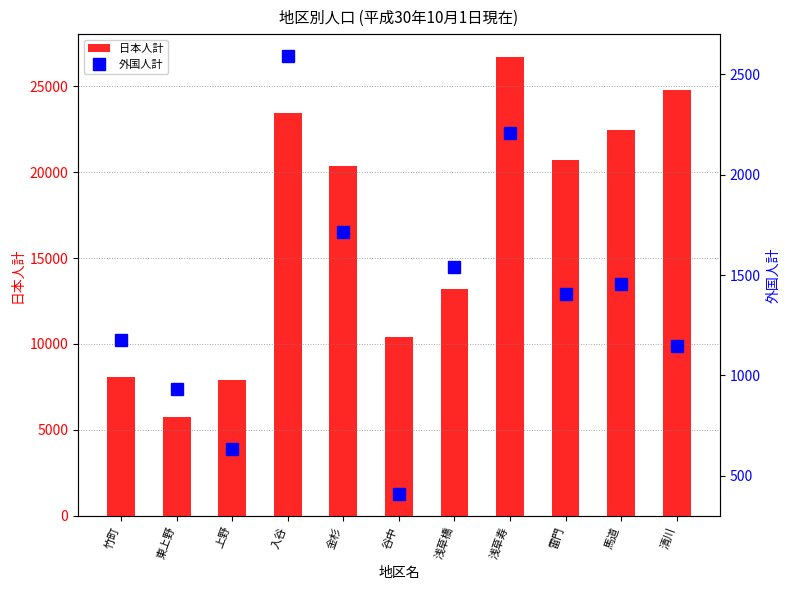

What is the total value across all series at 金杉?

22079